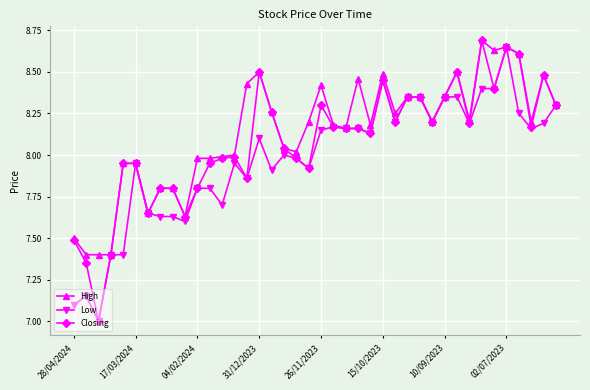

Rank the series by their average value, from highest to lowest.

High, Closing, Low